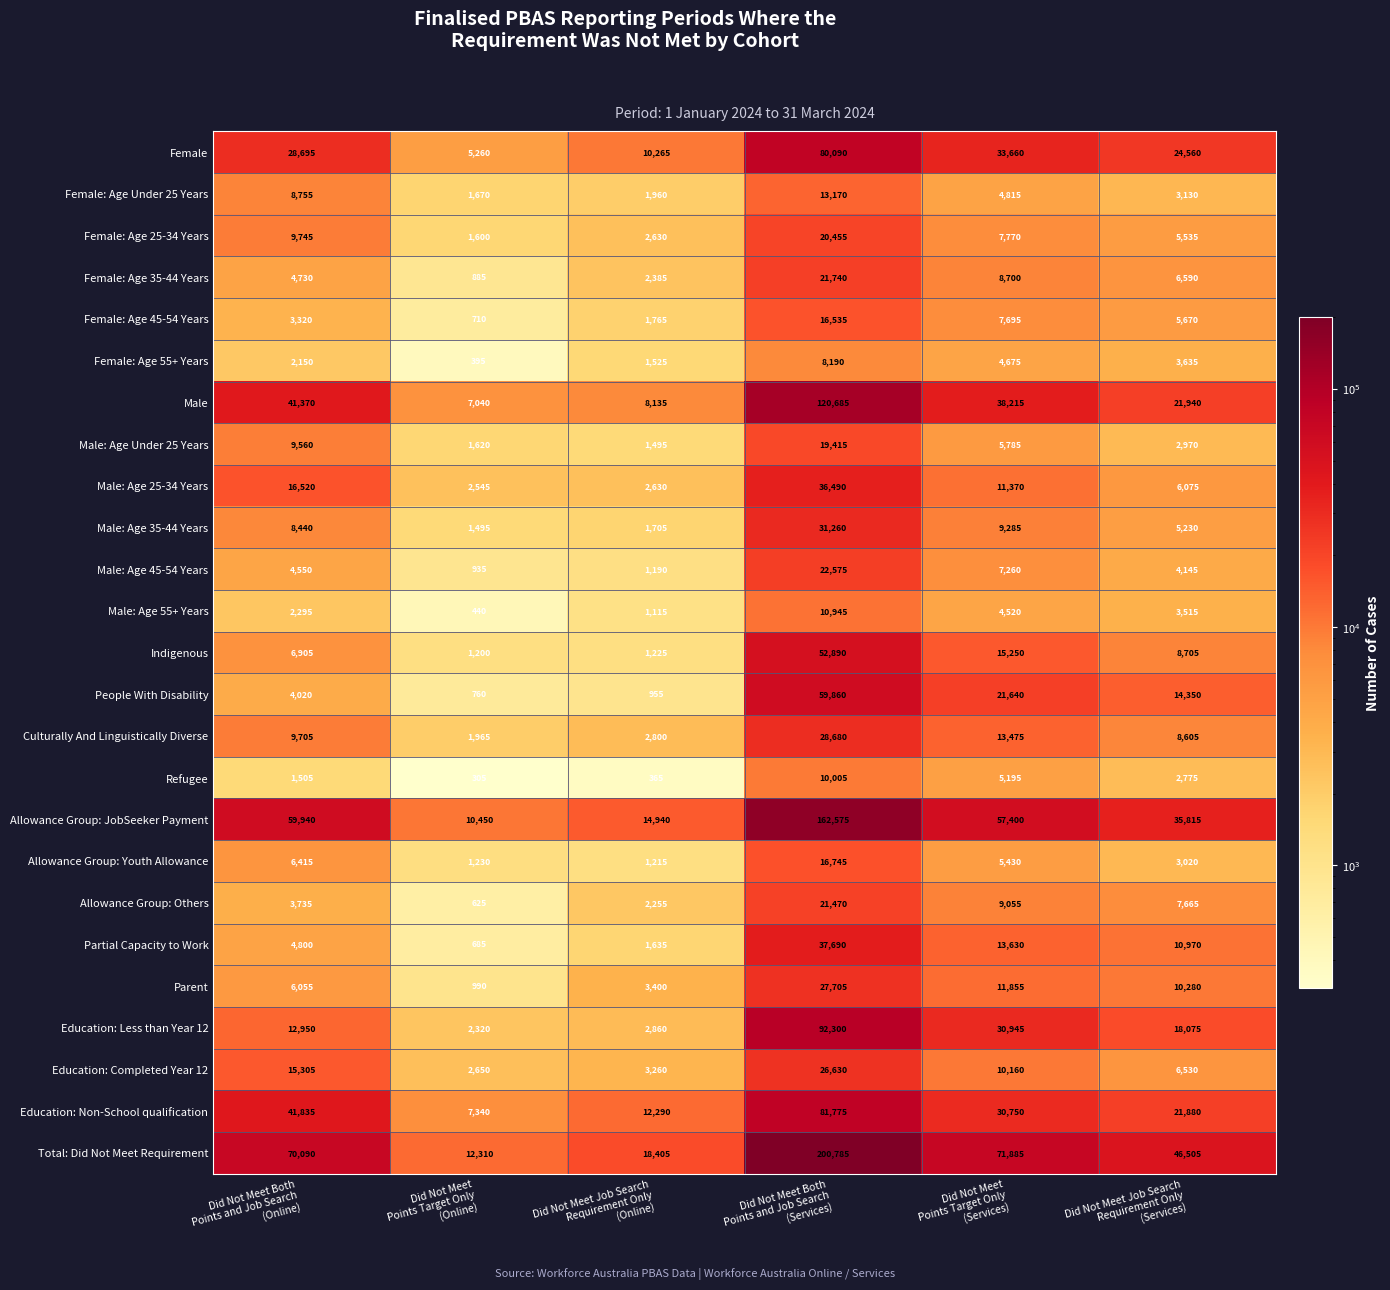

What is the smallest value displayed?

305